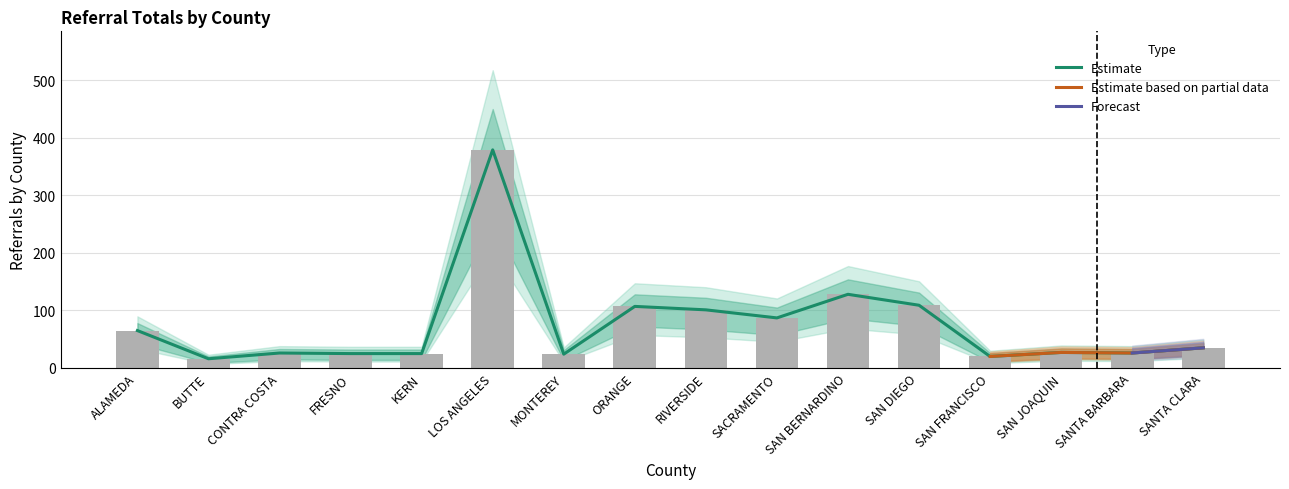

True or false: Upper Bound has a value of 128 at SAN BERNARDINO.

True